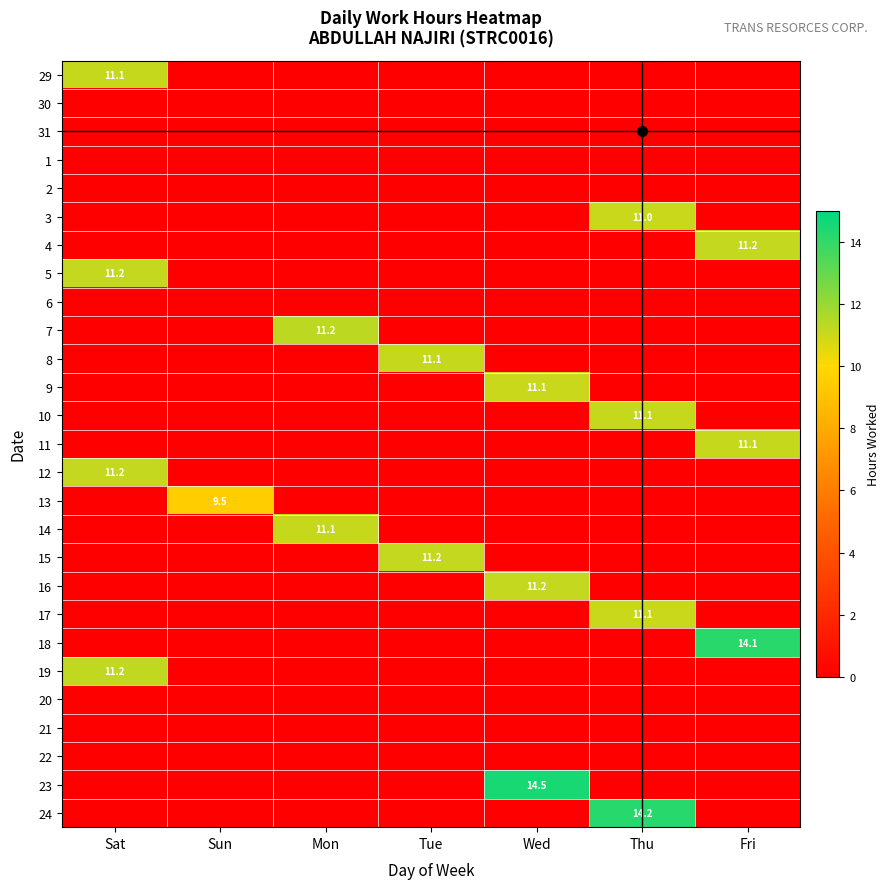

Is it true that 18 equals 19.4 at Fri?

False